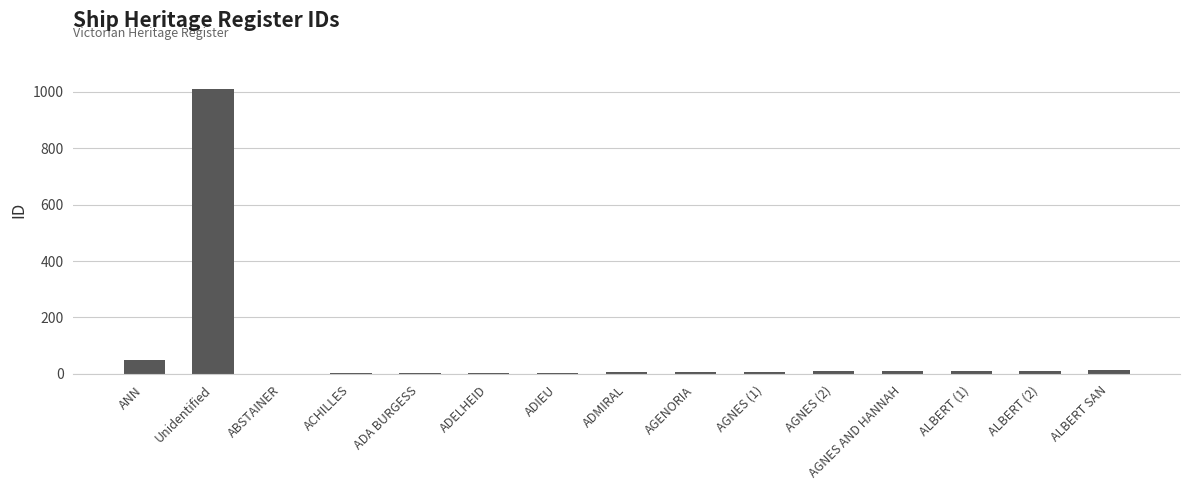

What is the sum of all values?

1151